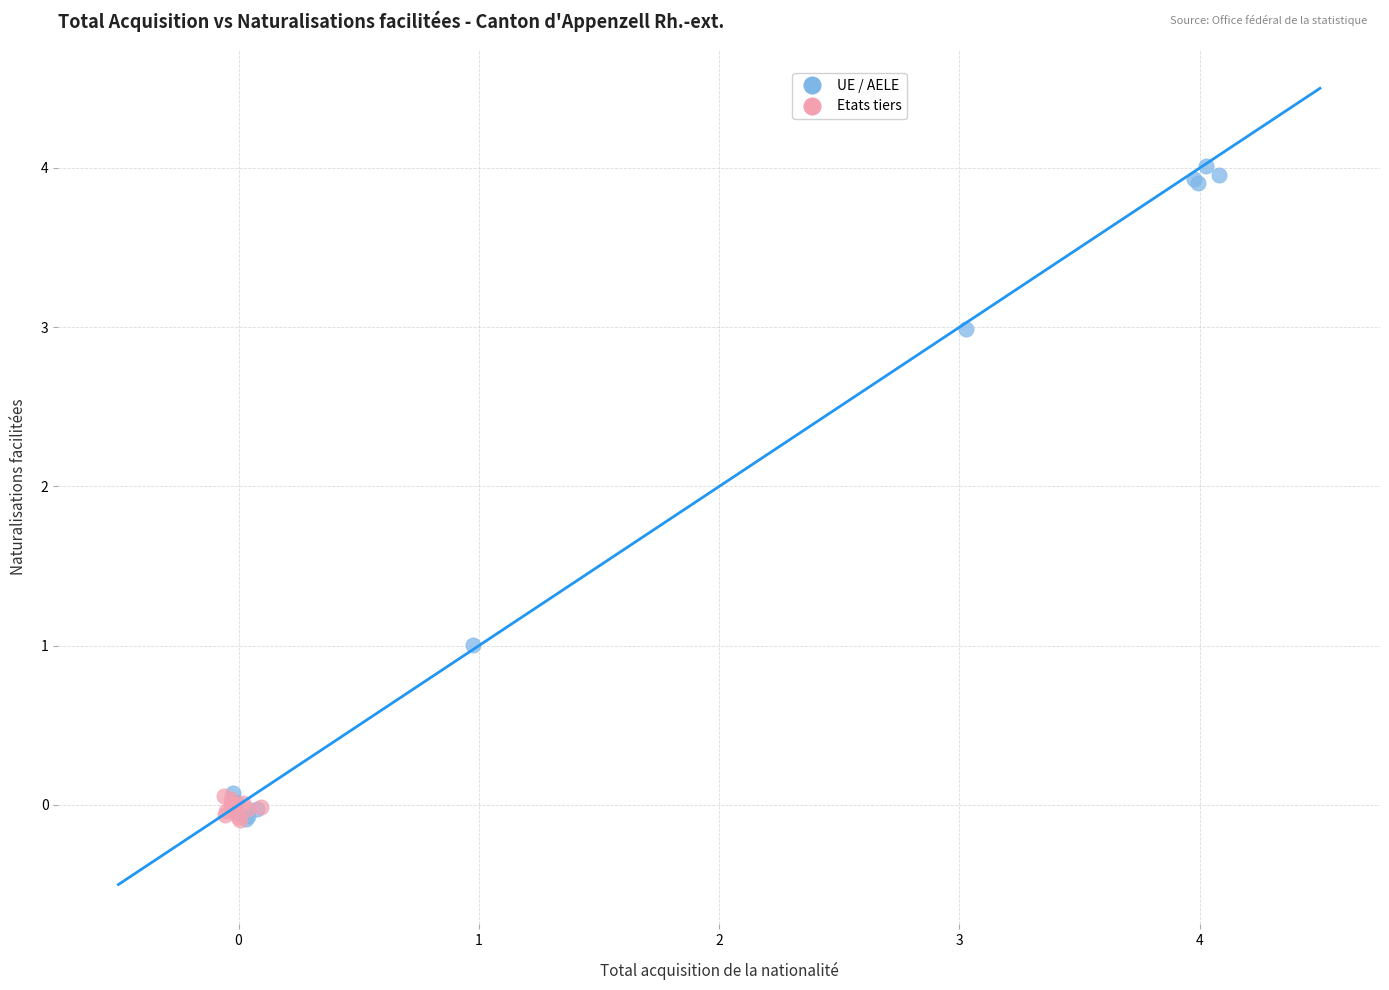

Which series has the largest Y range (max minus min)?

UE / AELE